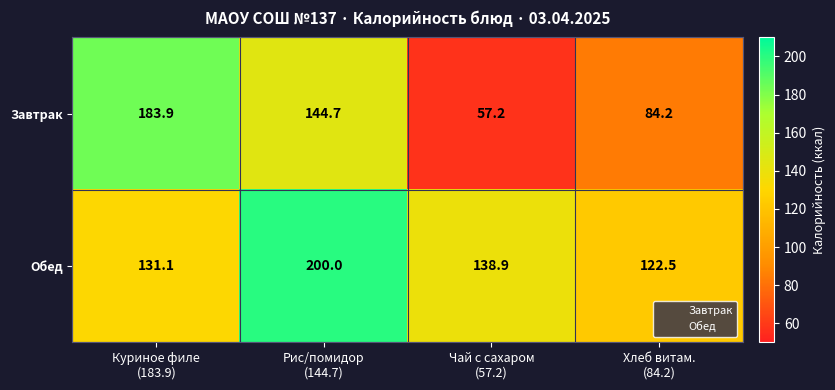

Count the number of data series in this chart.

2